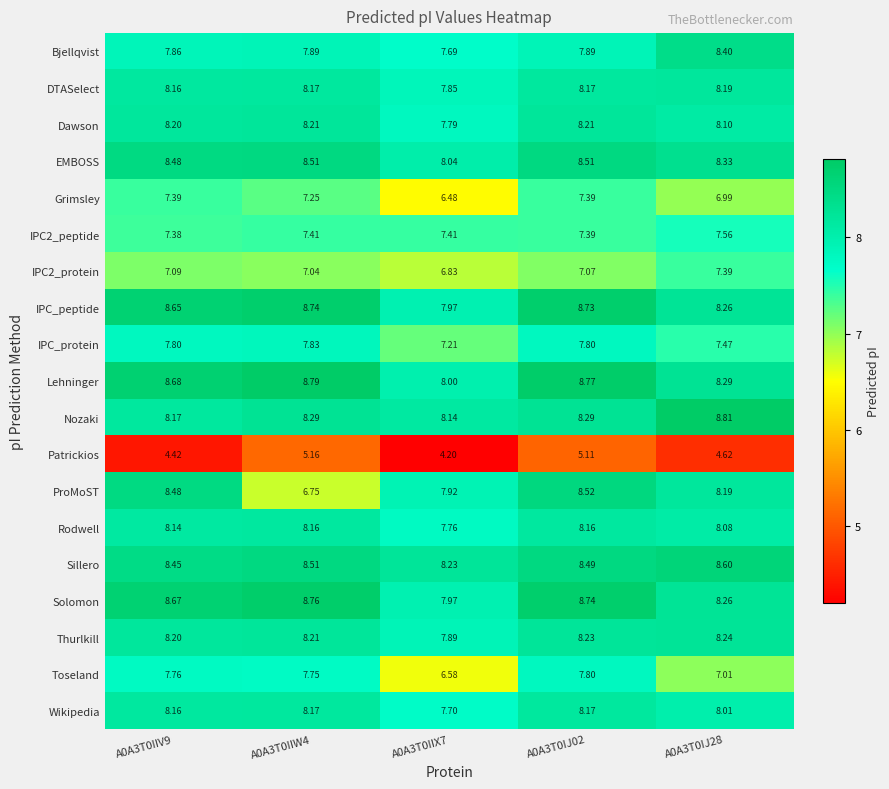

What is the difference between the highest and lowest values at A0A3T0IIV9?

4.3